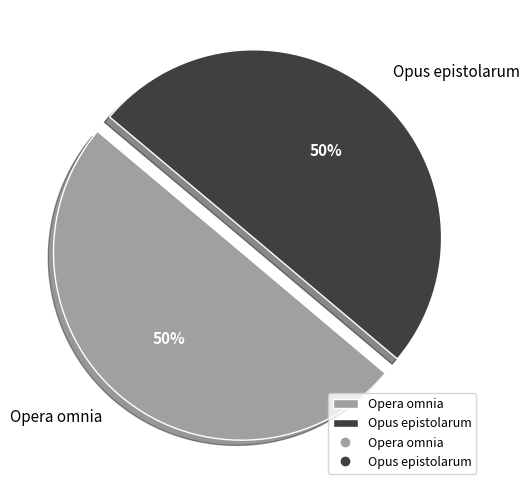

Do Opus epistolarum and Opera omnia together represent more than half of the pie?

Yes